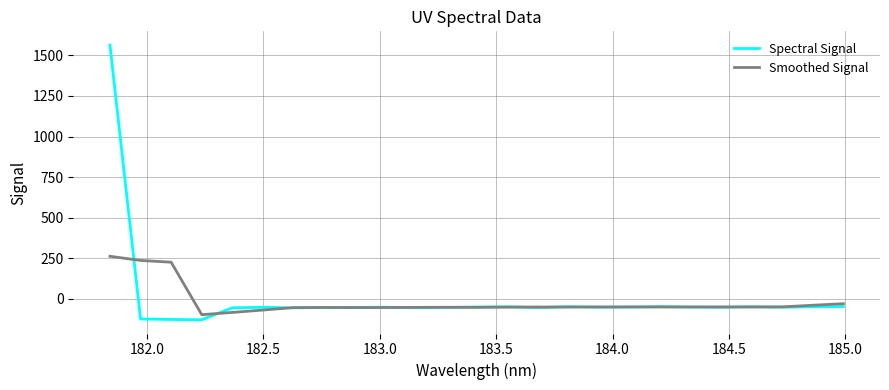

What is the lowest value of the Spectral Signal series?

-128.0